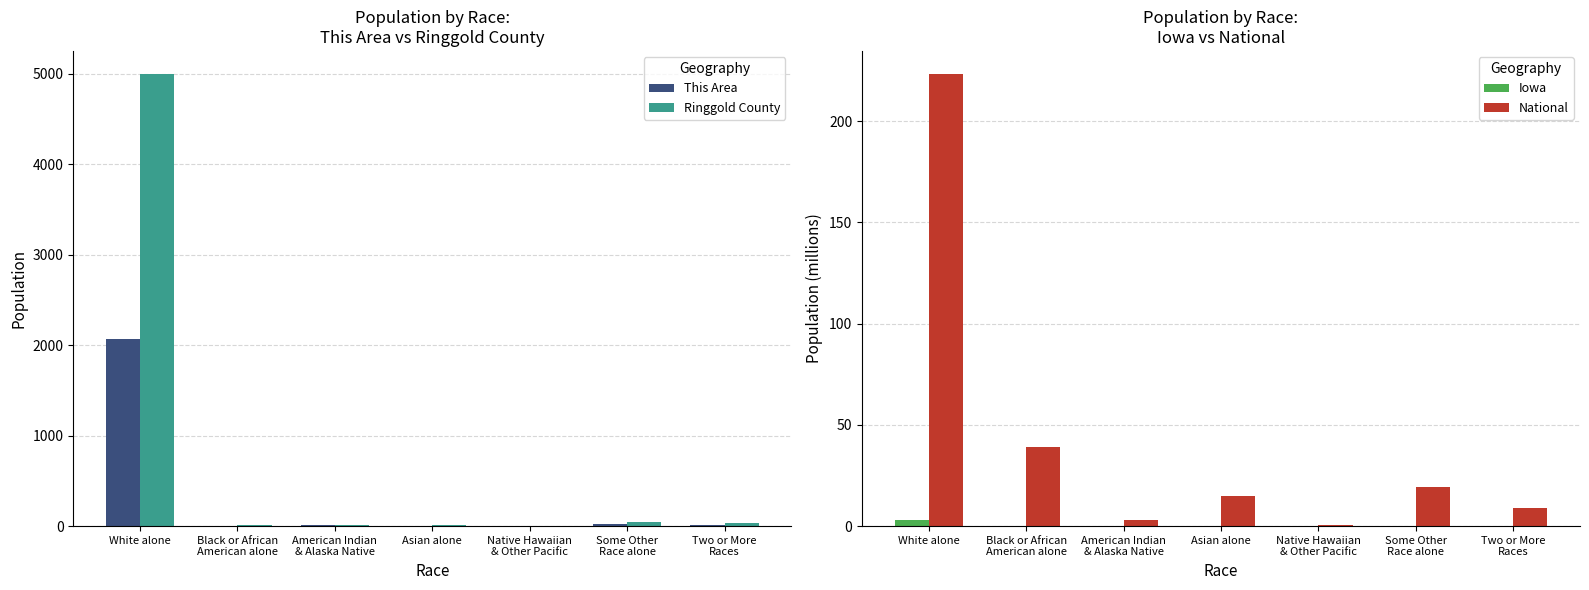

Is it true that Iowa equals 0.1 at Some Other
Race alone?

True